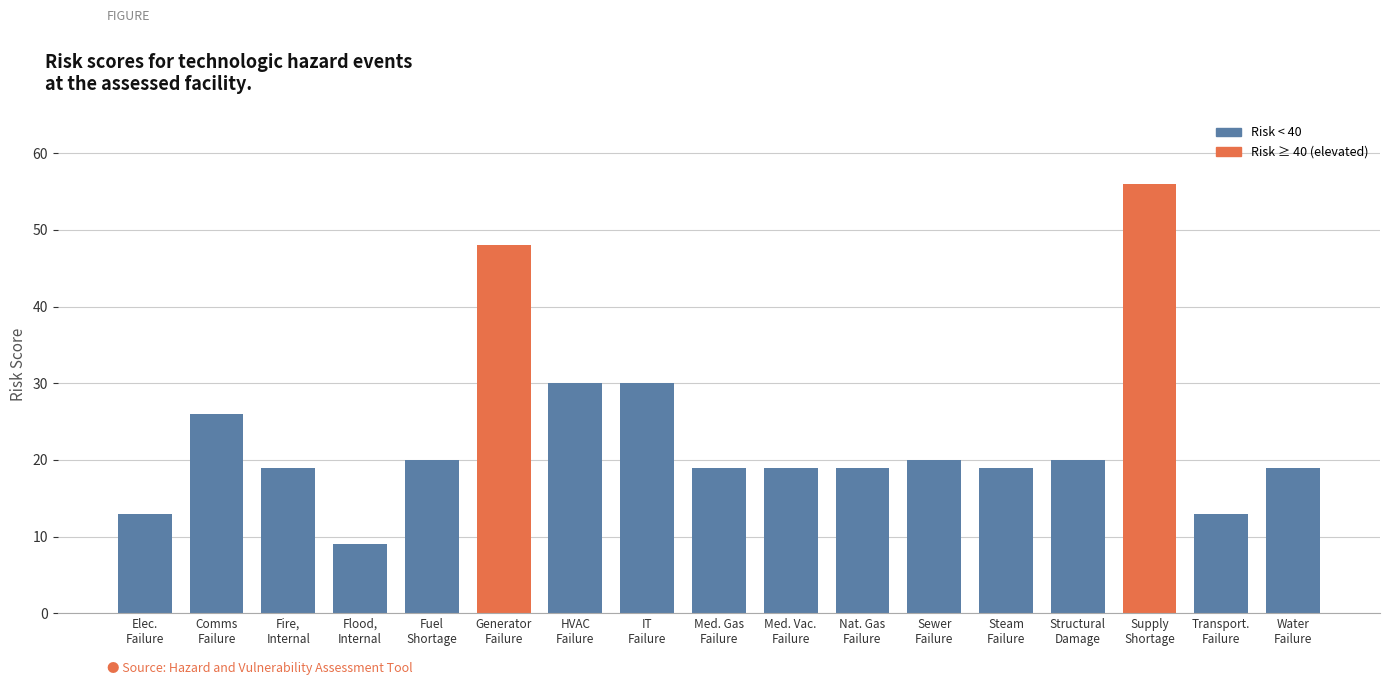

What is the sum of all values?

399